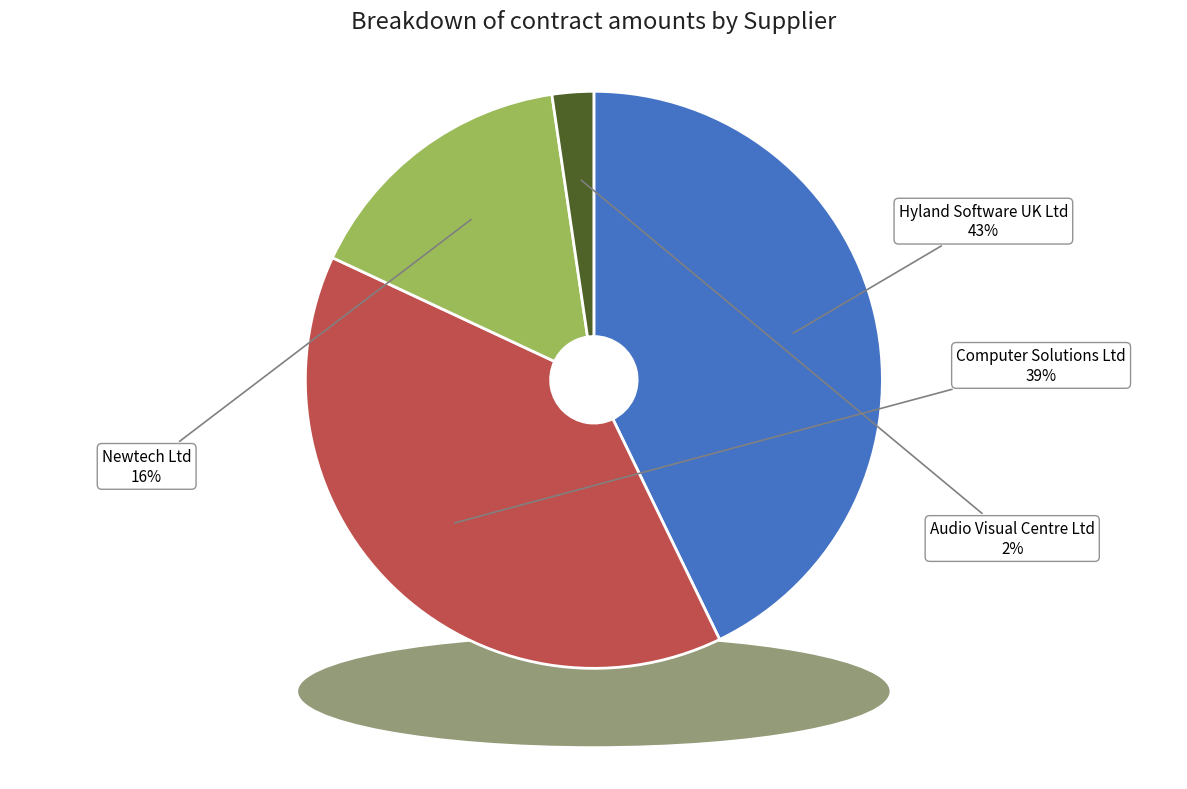

How many segments does this pie chart have?

4